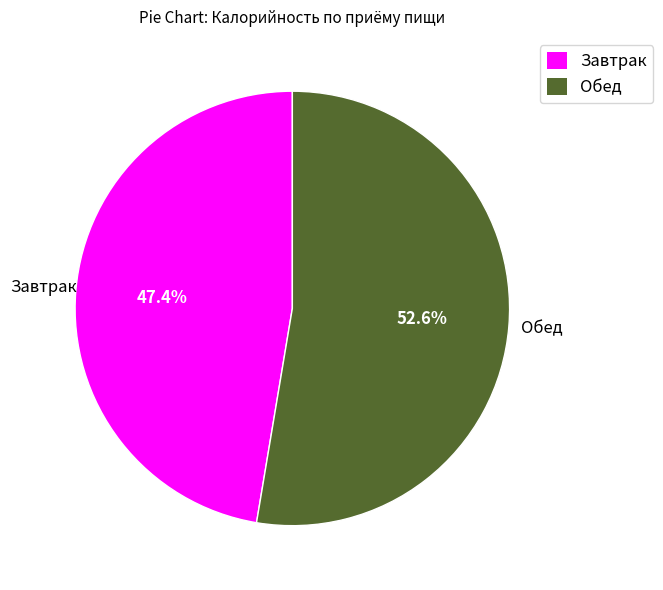

Count the number of slices in the pie.

2